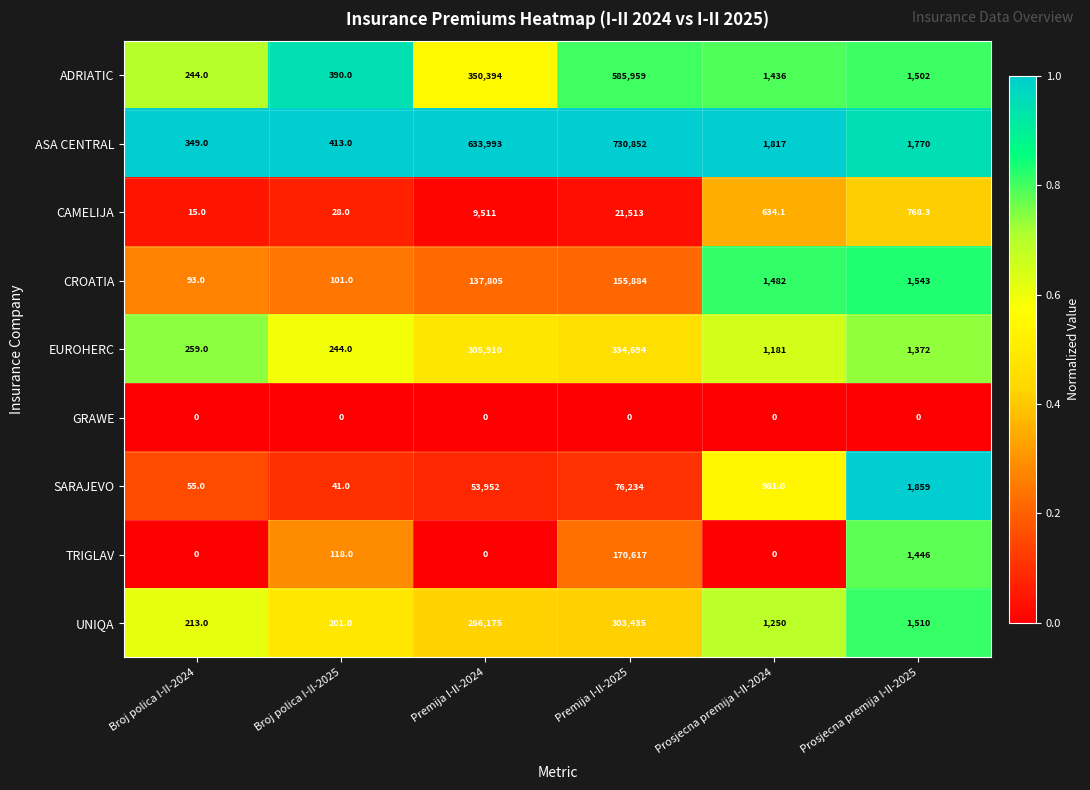

Which label corresponds to the largest value in the chart?

Premija I-II-2025